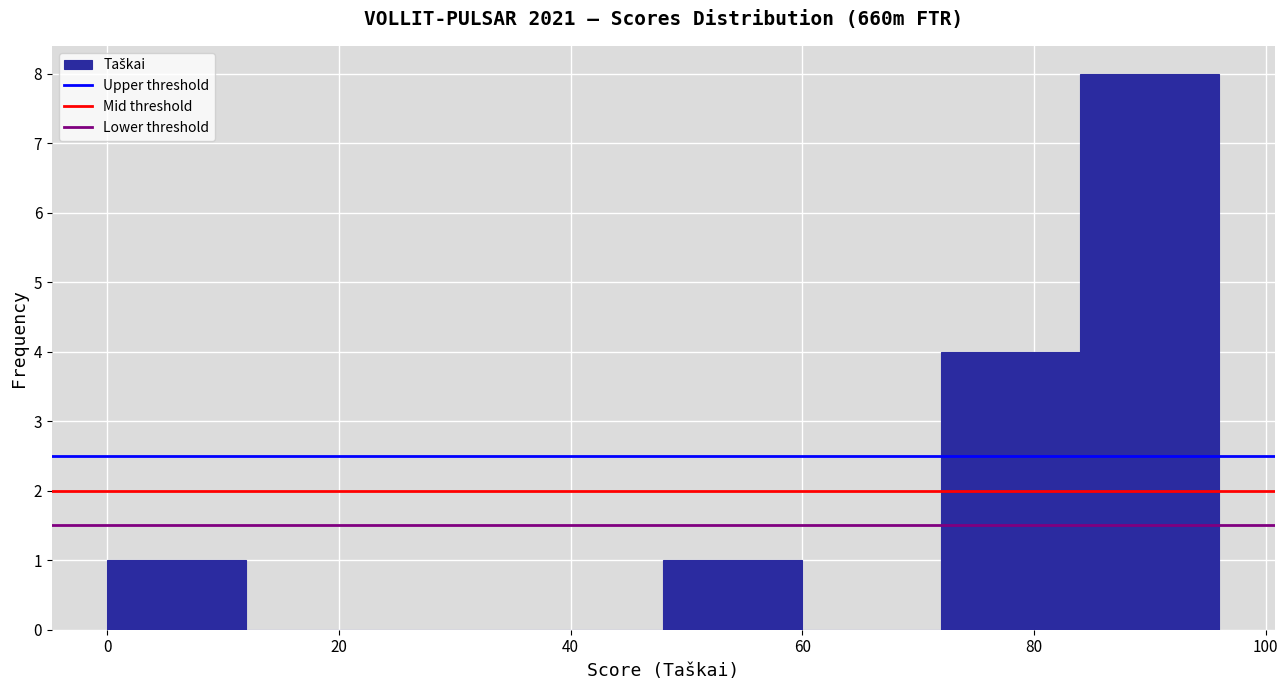

Reading left to right, transcribe this chart: for each bar, give the range it covers on the x-axis and its height. The values are not printed on the chart, so give them approximately, as read against the axis.

0 to 12: 1
12 to 24: 0
24 to 36: 0
36 to 48: 0
48 to 60: 1
60 to 72: 0
72 to 84: 4
84 to 96: 8